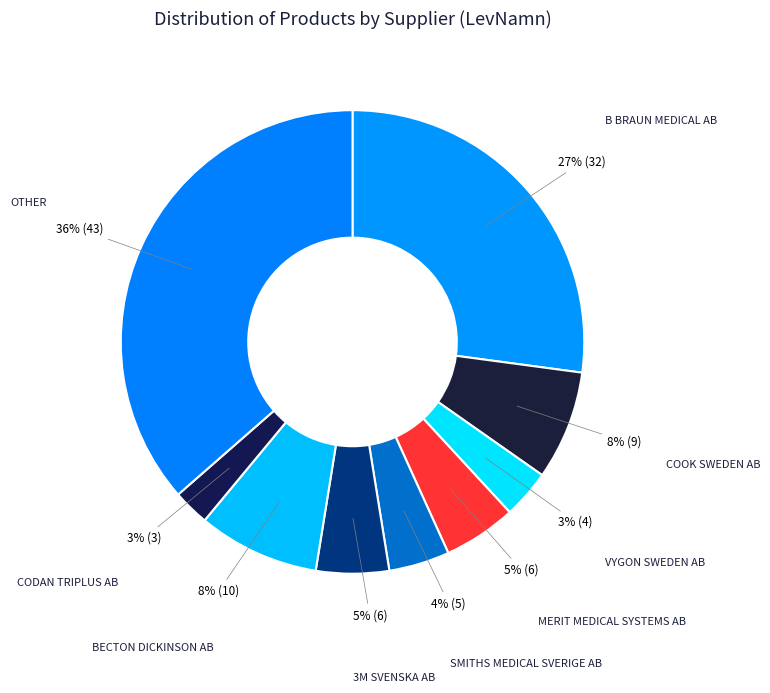

Count the number of slices in the pie.

9